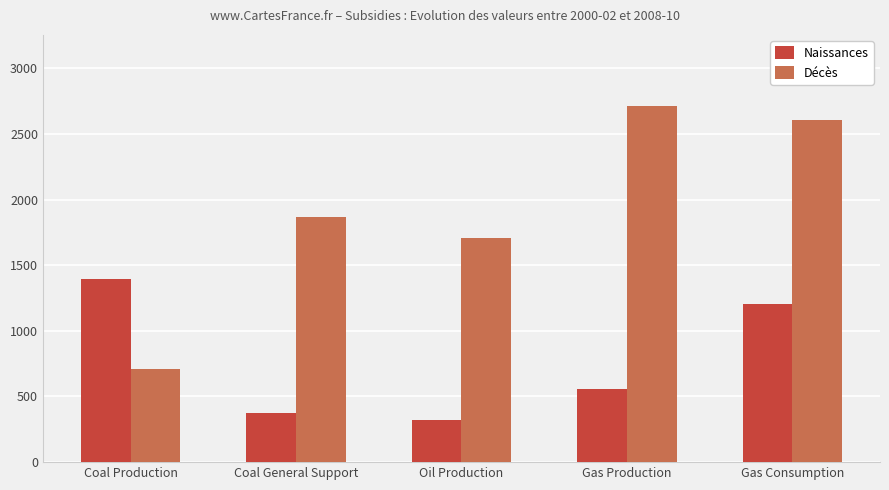

What is the minimum value shown in the chart?

321.3